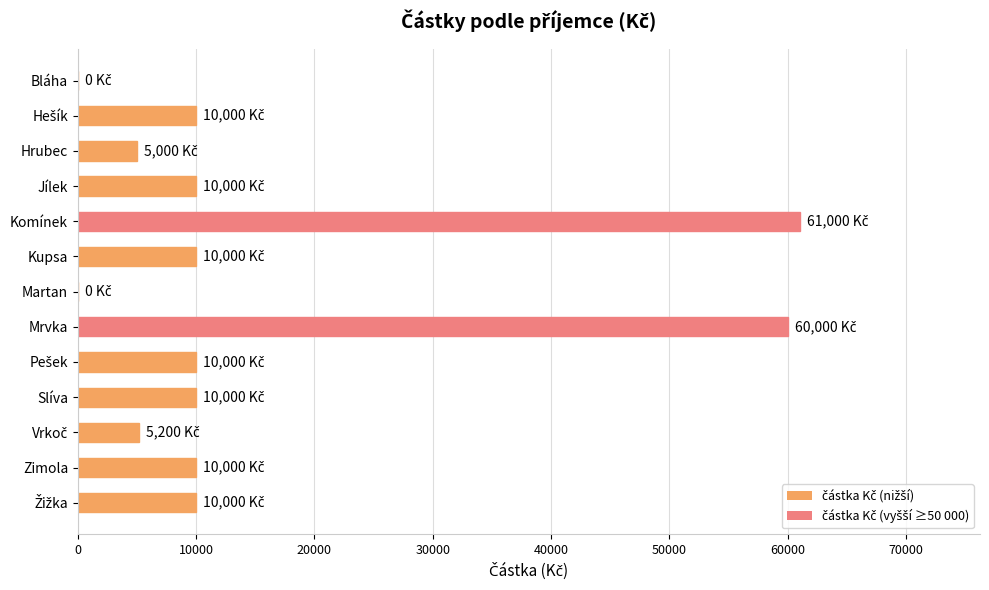

The value at Komínek is 61000. True or false?

True